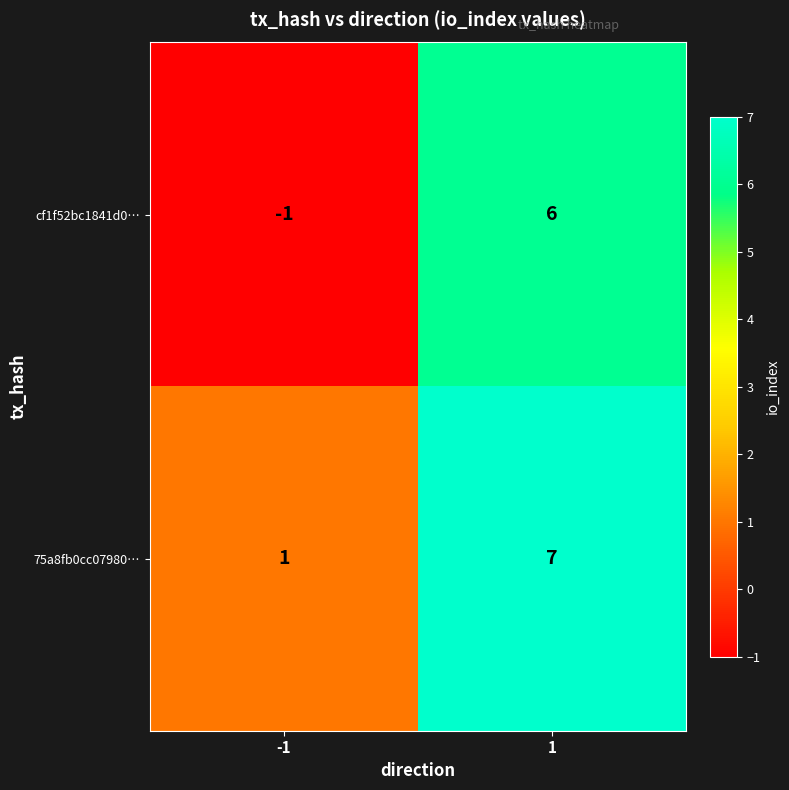

What is the maximum value shown in the chart?

7